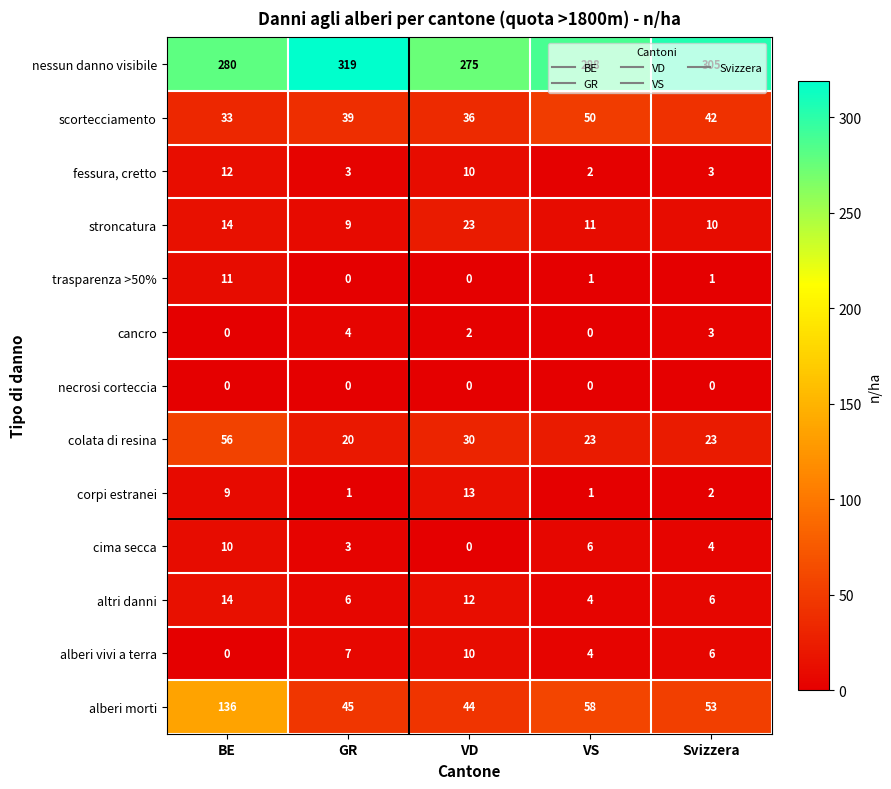

What is the difference between the nessun danno visibile values at VD and VS?

13